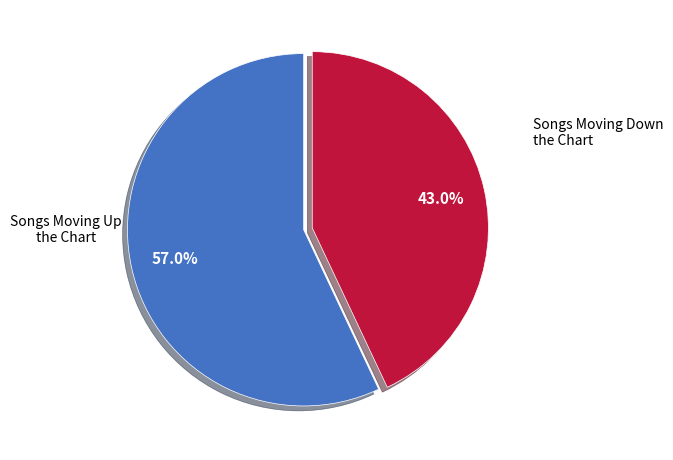

Is there a majority slice in this chart?

Yes